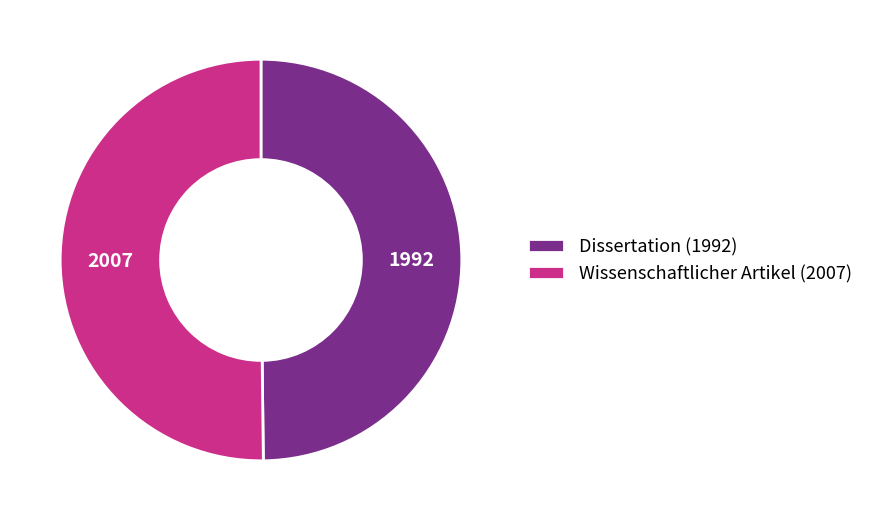

What is the ratio of the value at Wissenschaftlicher Artikel (2007) to the value at Dissertation (1992)?

1.0